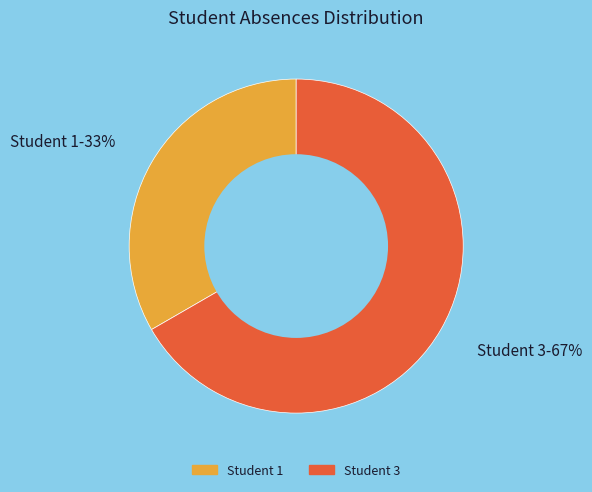

To the nearest percent, what is the average slice percentage?

50%